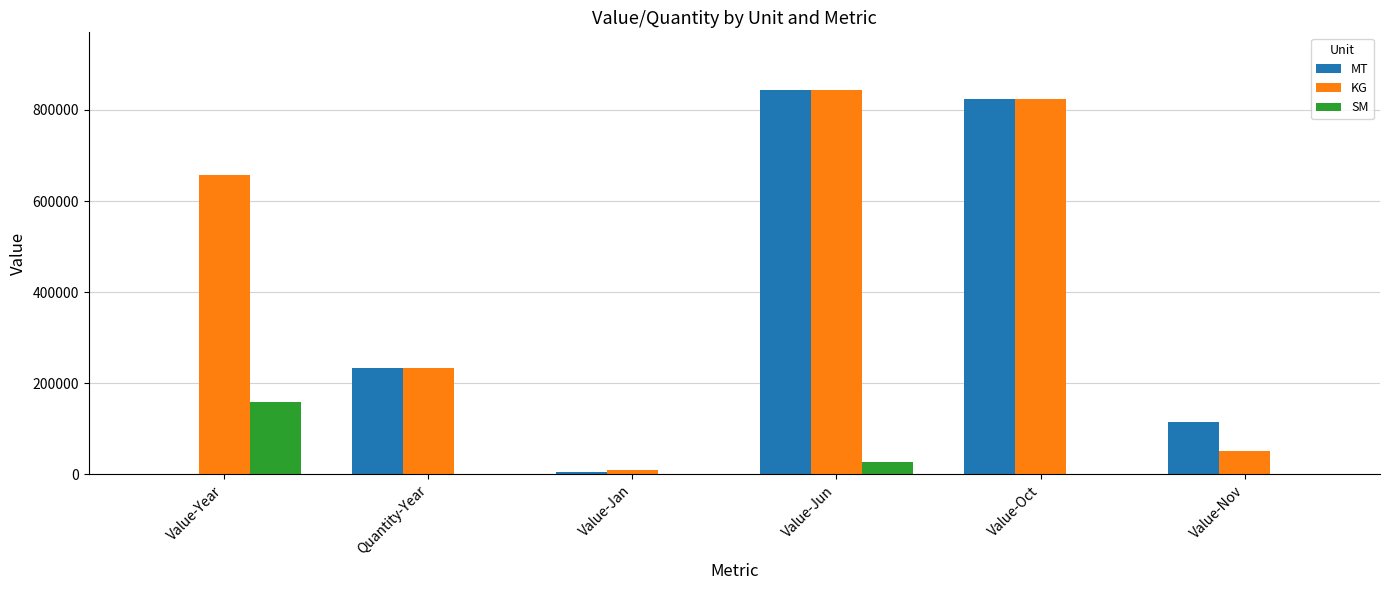

What is the difference between the MT values at Value-Jan and Value-Year?

6117